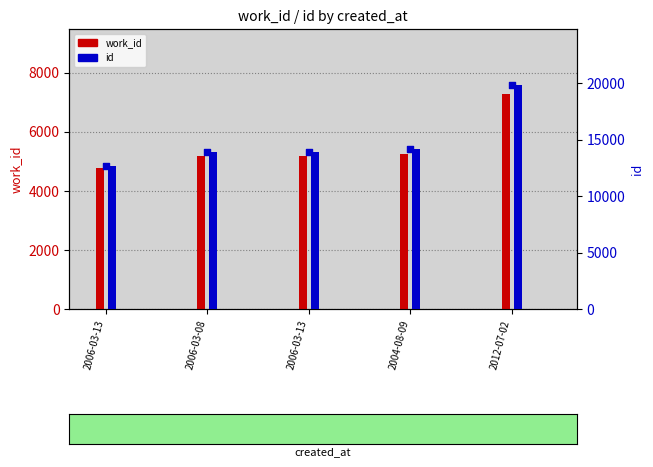

What are all the series names shown in the legend?

work_id, id